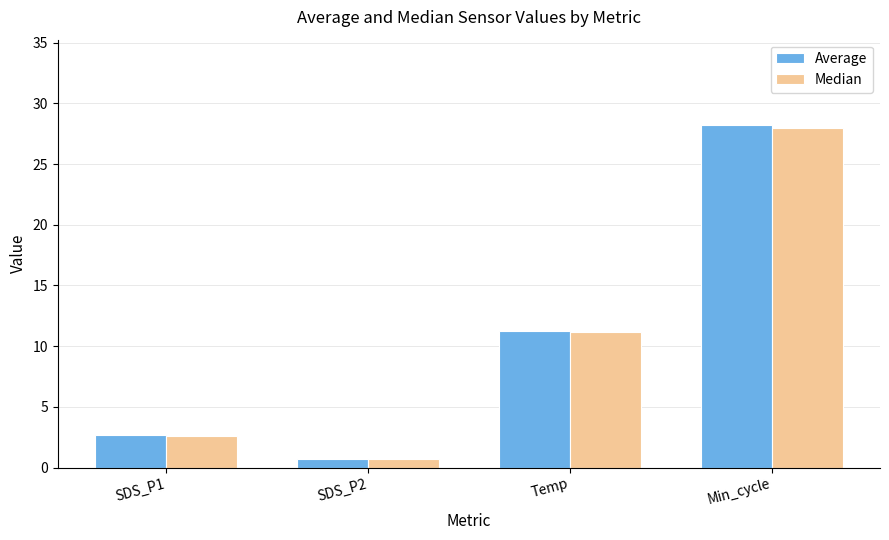

The Average series shows 11.2 at Temp. True or false?

True